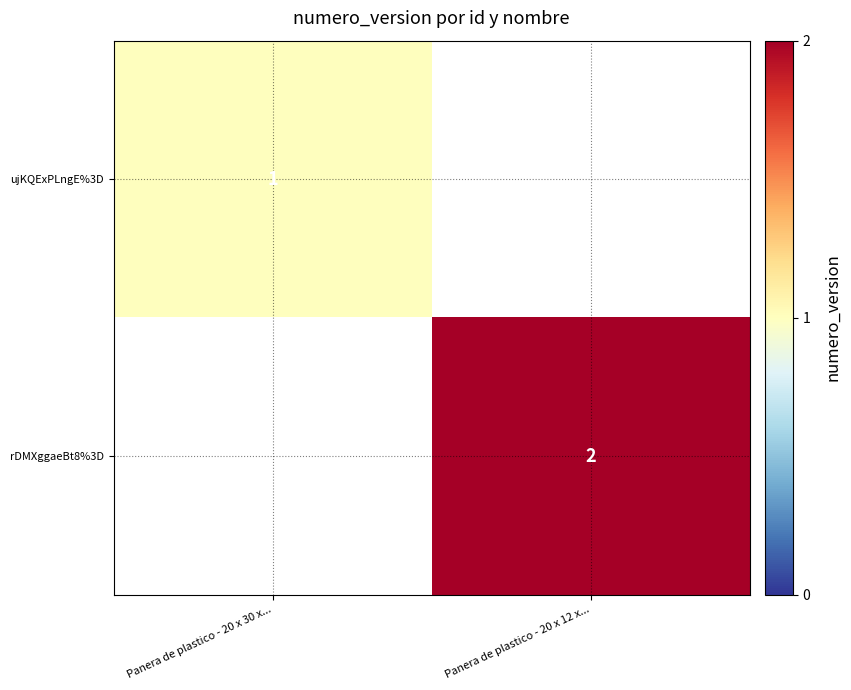

The ujKQExPLngE%3D series shows 1 at Panera de plastico - 20 x 30 x.... True or false?

True